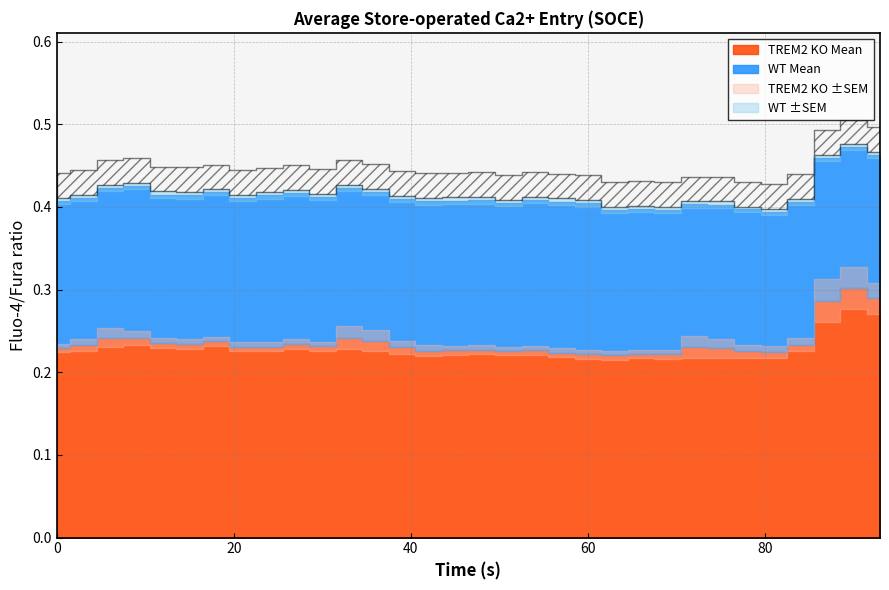

Reading left to right, list all the values displayed in this chart.

WT Mean: 0.2	0.2	0.2	0.2	0.2	0.2	0.2	0.2	0.2	0.2	0.2	0.2	0.2	0.2	0.2	0.2	0.2	0.2	0.2	0.2	0.2	0.2	0.2	0.2	0.2	0.2	0.2	0.2	0.2	0.2	0.2	0.2
TREM2 KO Mean: 0.2	0.2	0.2	0.2	0.2	0.2	0.2	0.2	0.2	0.2	0.2	0.2	0.2	0.2	0.2	0.2	0.2	0.2	0.2	0.2	0.2	0.2	0.2	0.2	0.2	0.2	0.2	0.2	0.2	0.3	0.3	0.3
WT SEM: 0.0	0.0	0.0	0.0	0.0	0.0	0.0	0.0	0.0	0.0	0.0	0.0	0.0	0.0	0.0	0.0	0.0	0.0	0.0	0.0	0.0	0.0	0.0	0.0	0.0	0.0	0.0	0.0	0.0	0.0	0.0	0.0
TREM2 KO SEM: 0.0	0.0	0.0	0.0	0.0	0.0	0.0	0.0	0.0	0.0	0.0	0.0	0.0	0.0	0.0	0.0	0.0	0.0	0.0	0.0	0.0	0.0	0.0	0.0	0.0	0.0	0.0	0.0	0.0	0.0	0.0	0.0